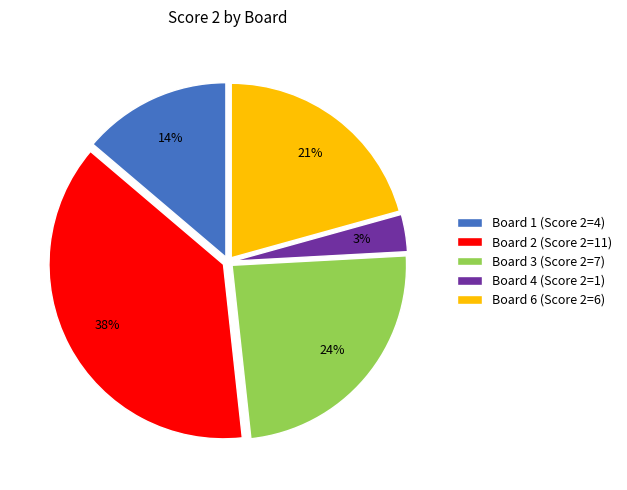

To the nearest percent, what percentage of the pie is Board 3 (Score 2=7)?

24%